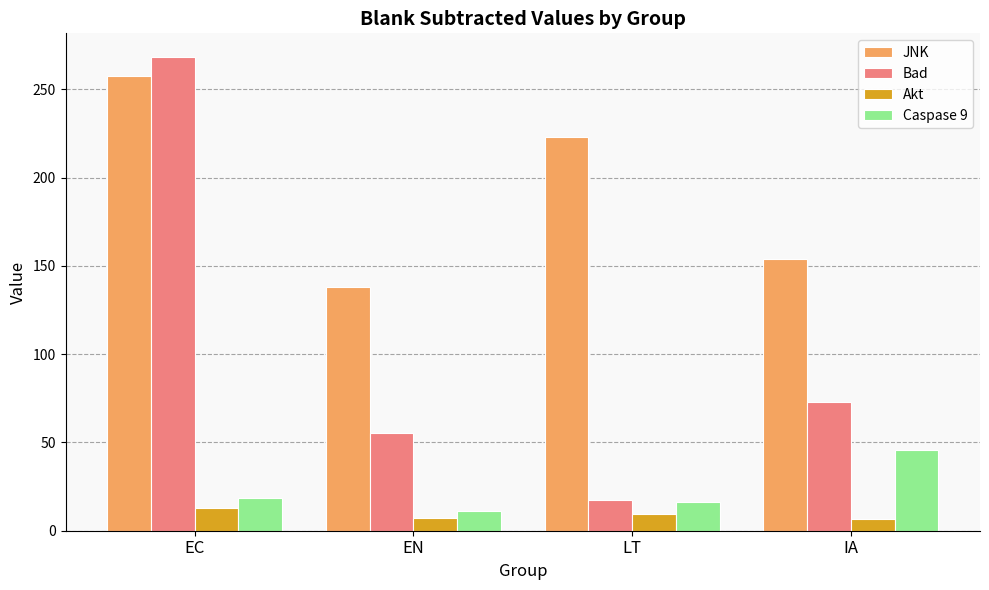

List the labels in order of Bad value, largest first.

EC, IA, EN, LT